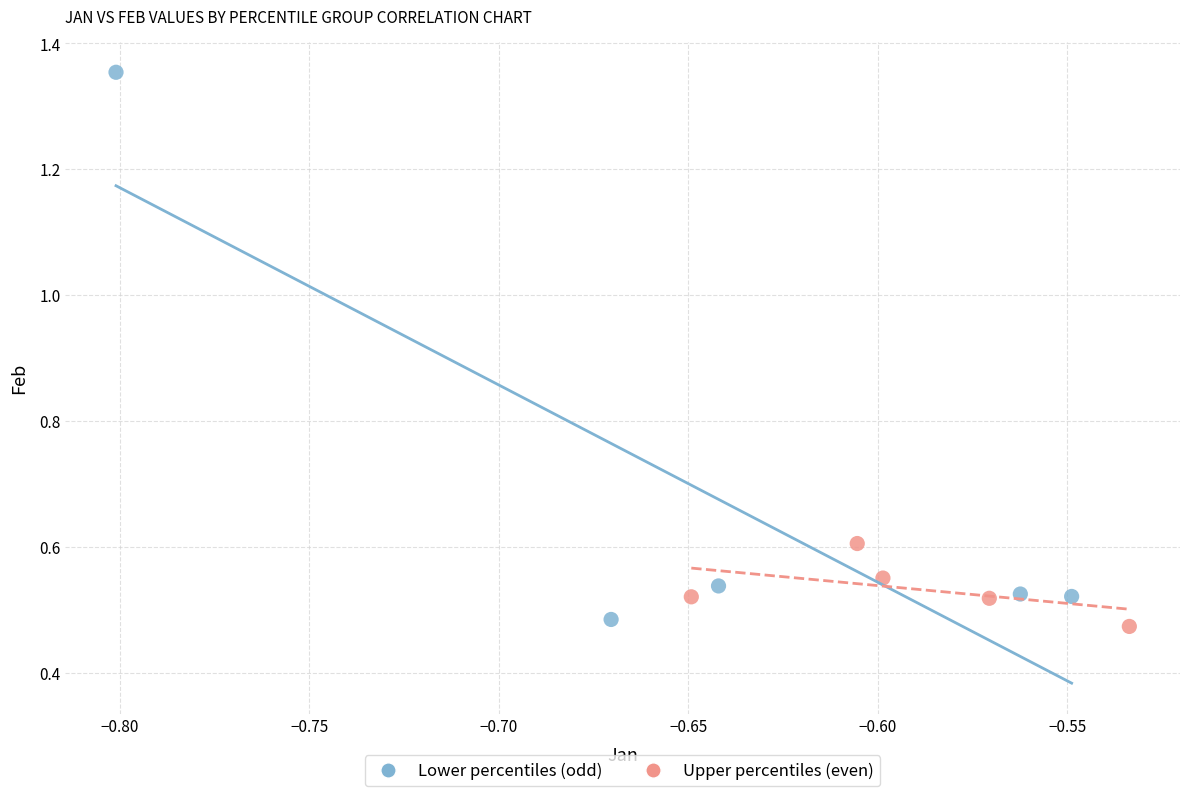

Which series has the widest spread of Y values?

Lower percentiles (odd)